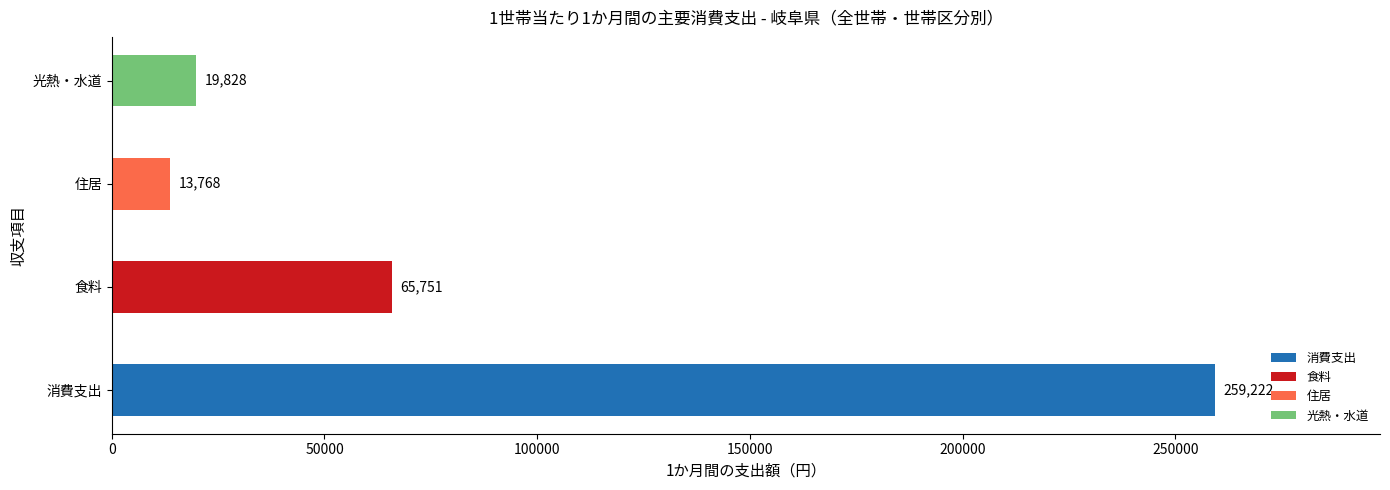

What is the total value across all series at 全世帯?

358569